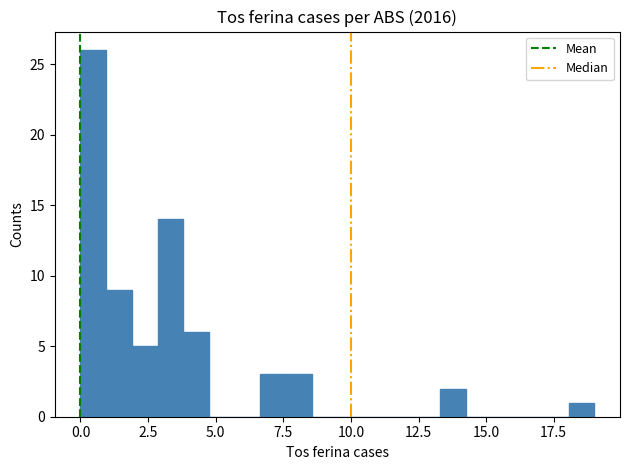

Around what value on the x-axis is the tallest bar? Give the approximate position of its centre, as read against the axis.

0.5